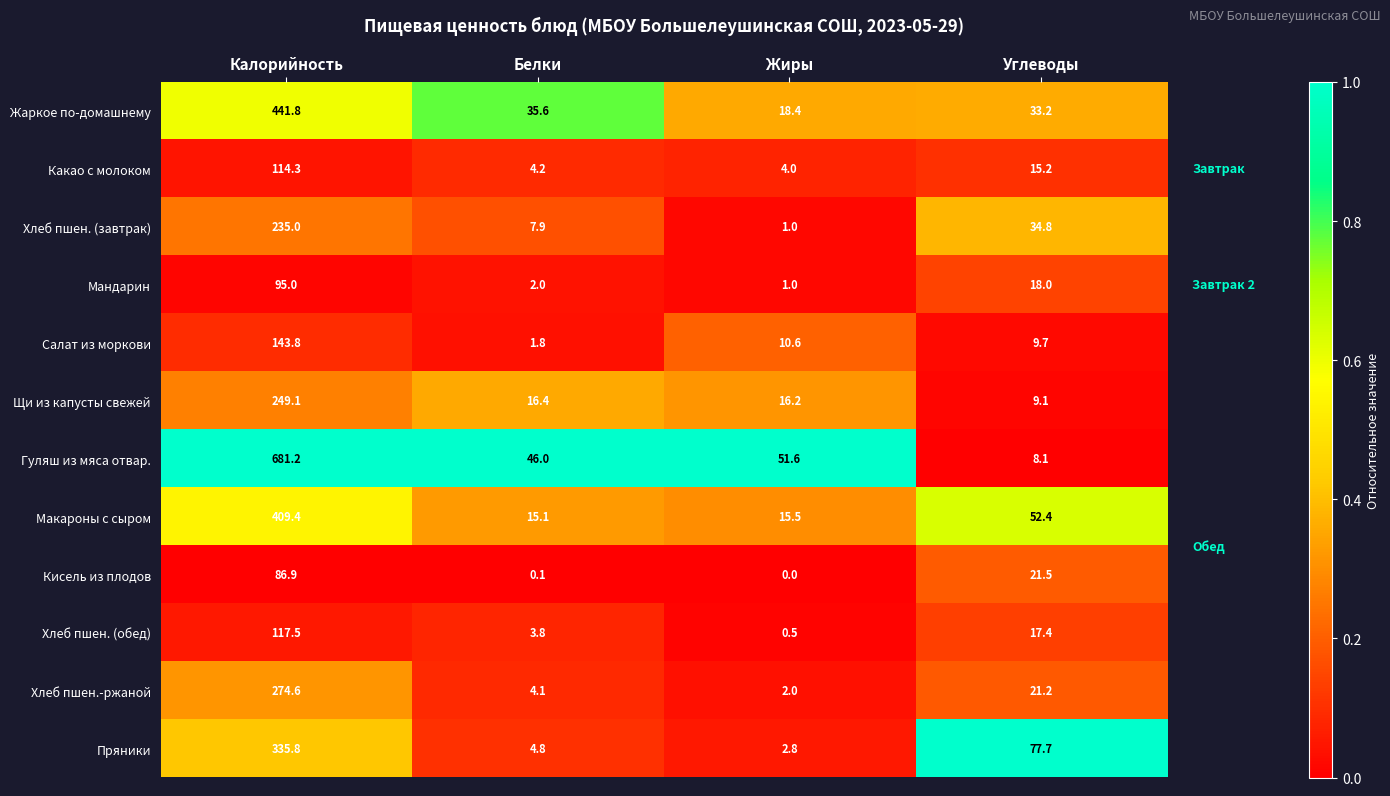

What is the difference between the highest and lowest values at Белки?

45.9